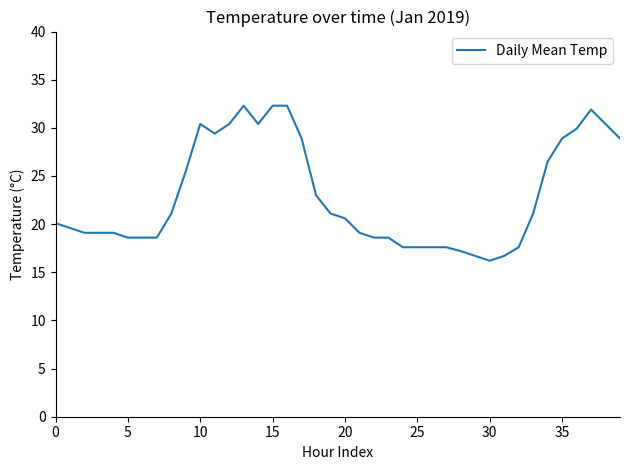

What is the maximum value shown in the chart?

32.3